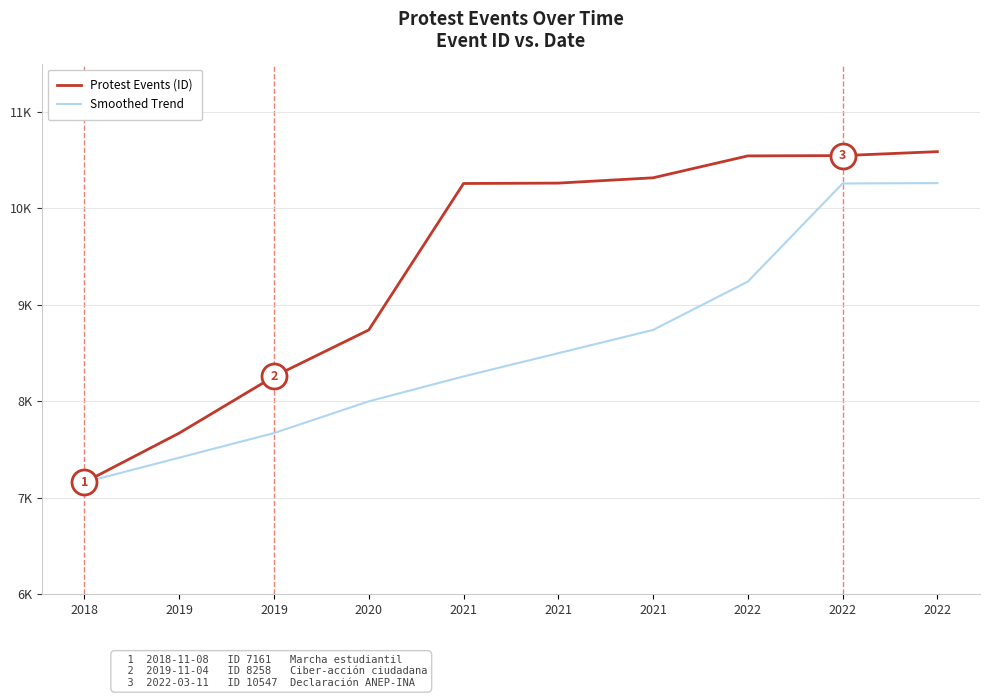

What is the difference between the highest and lowest values at 2021?

2000